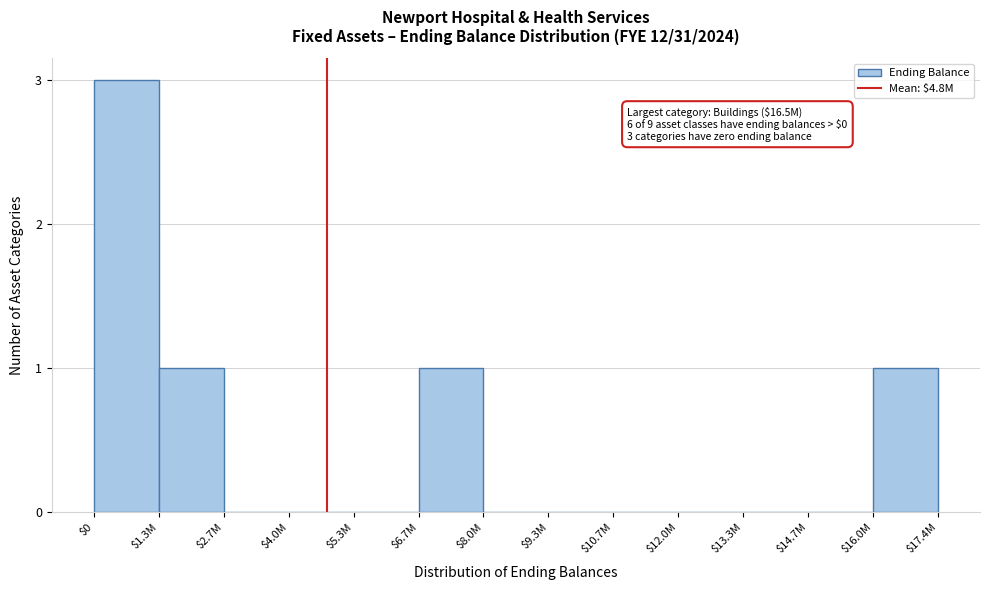

The value at $10.7M is 0. True or false?

True